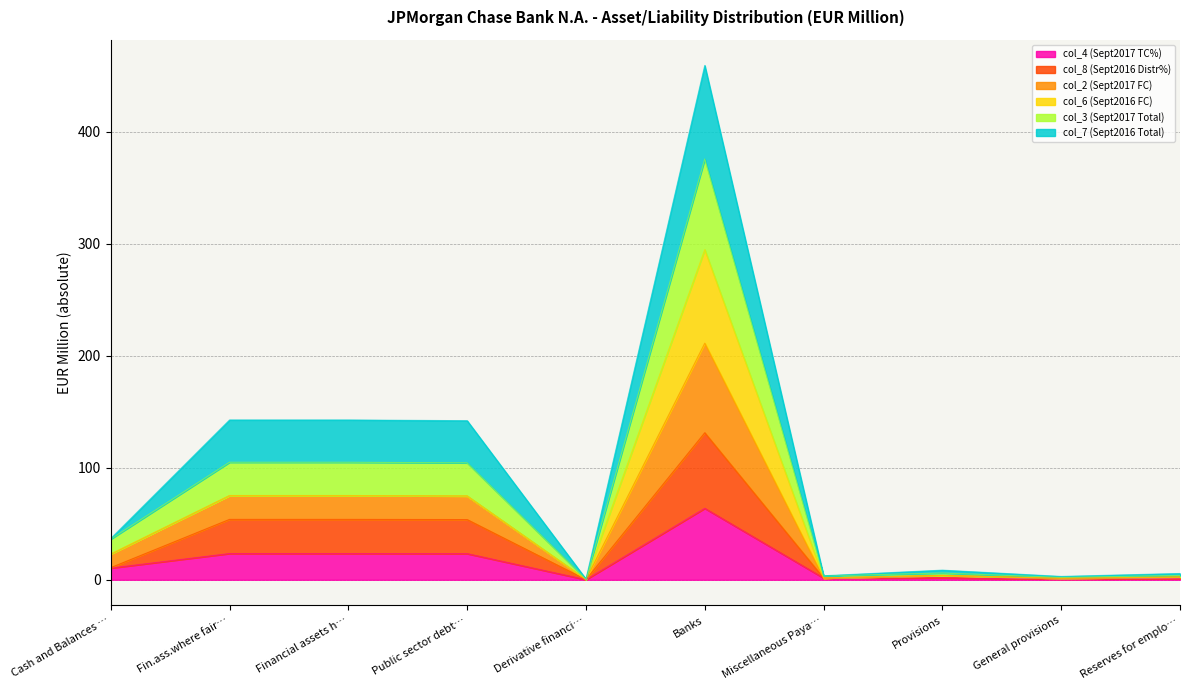

What position from the right is General provisions?

2